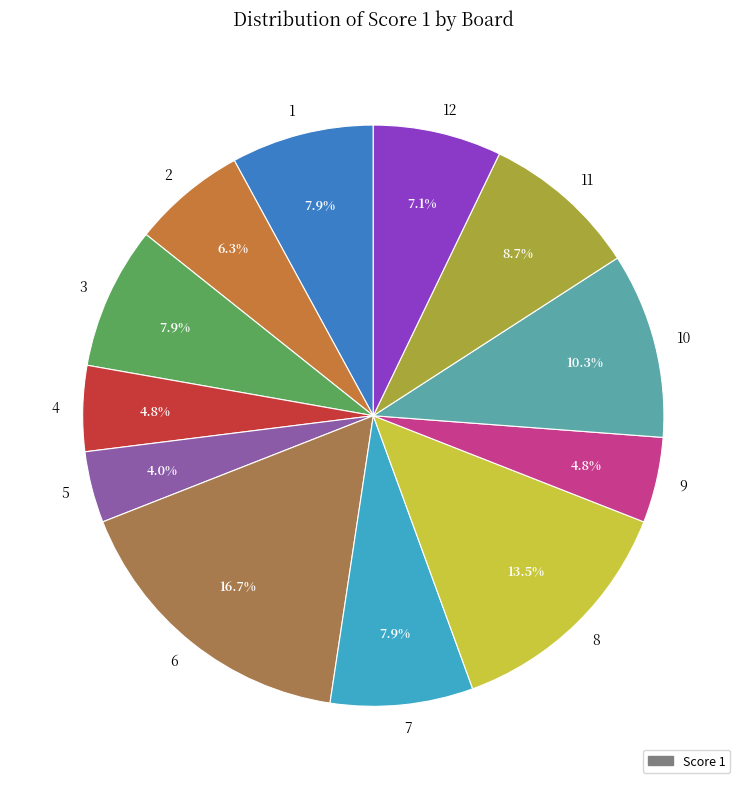

Between 3 and 6, which is larger?

6